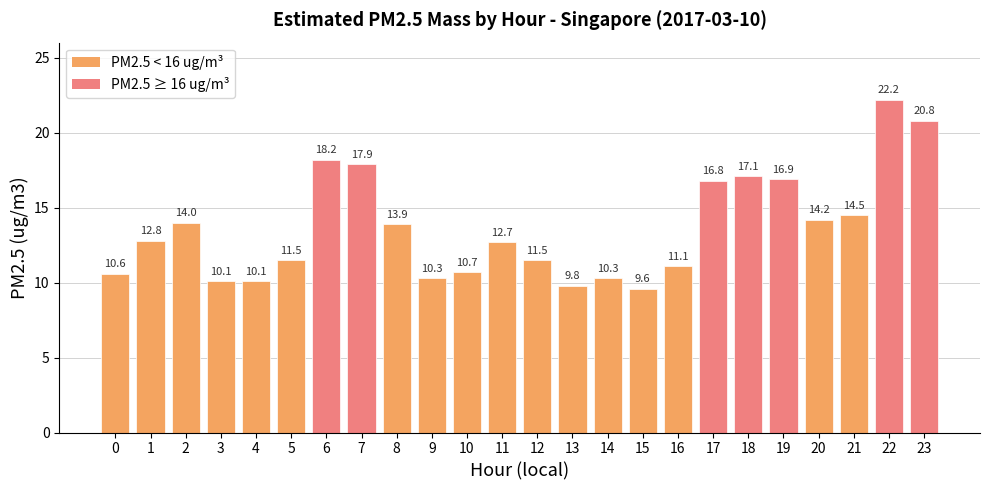

What is the value of the 12th bar from the left?

12.7